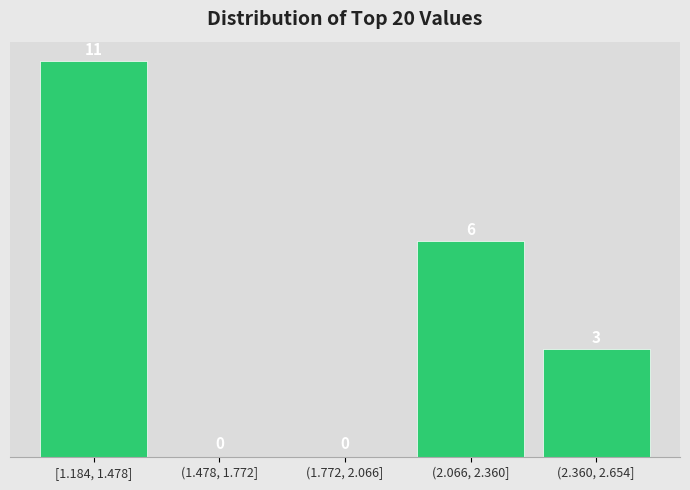

Reading right to left, list all the values displayed in this chart.

(2.360, 2.654]=3	(2.066, 2.360]=6	(1.772, 2.066]=0	(1.478, 1.772]=0	[1.184, 1.478]=11